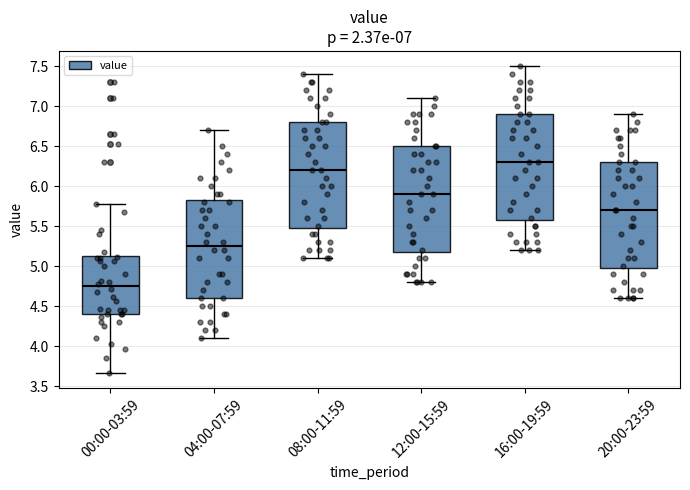

Which box's median line is the lowest?

00:00-03:59